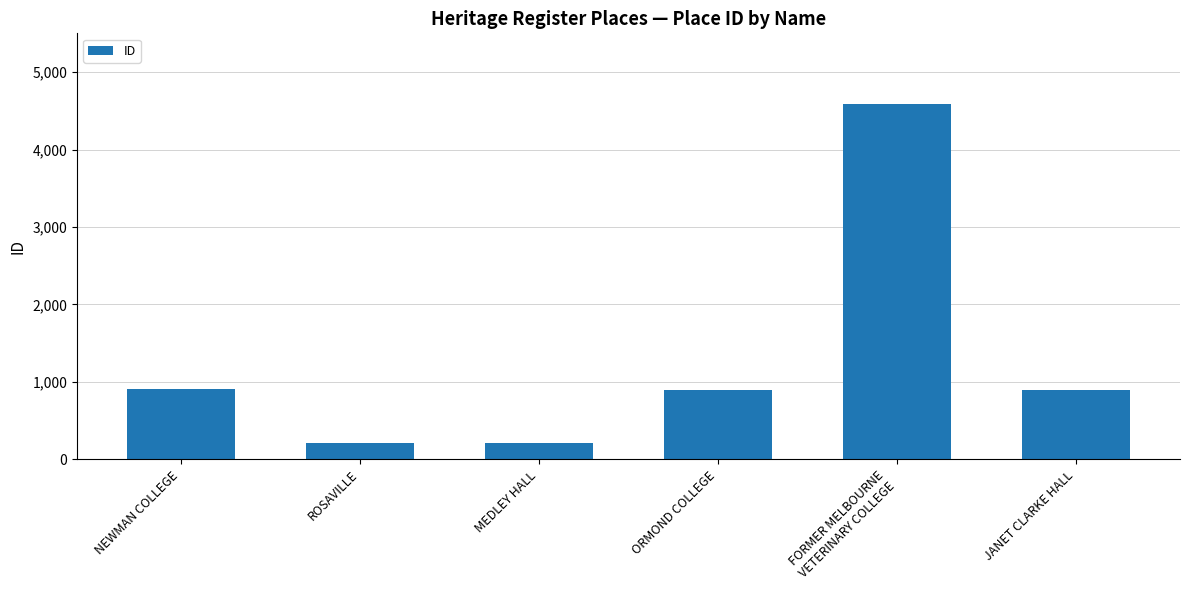

Count the number of categories in the chart.

6